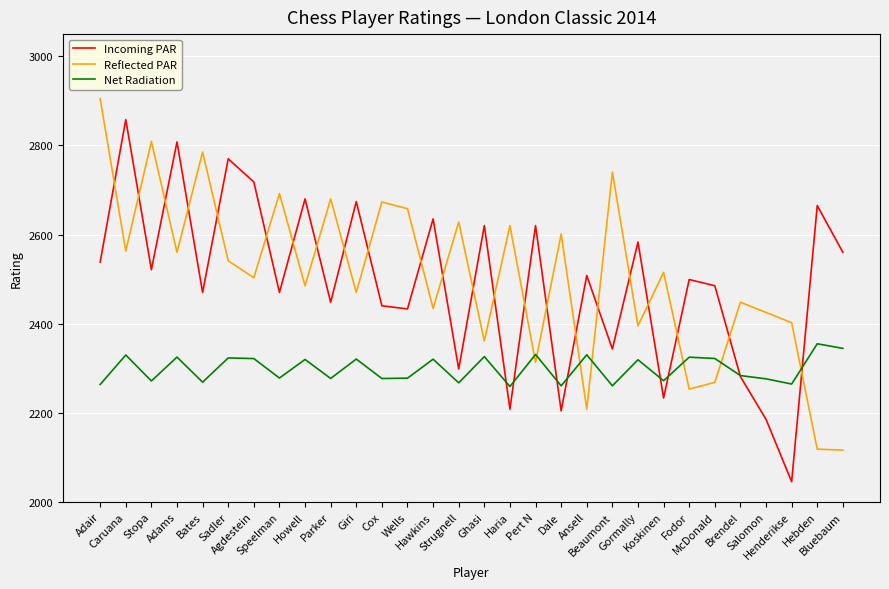

List the series in order of their peak value, highest first.

Reflected PAR, Incoming PAR, Net Radiation